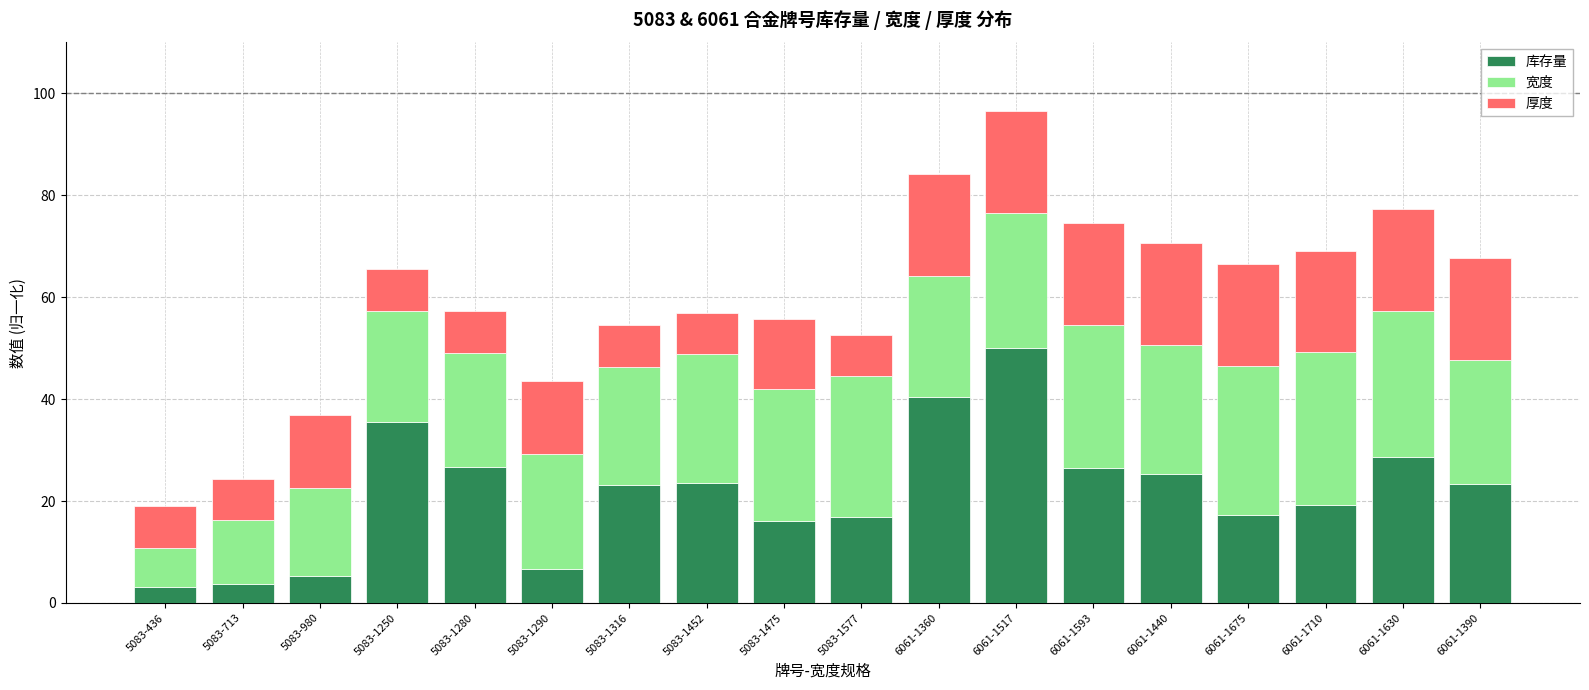

At which category is the sum across all series the highest?

6061-1517